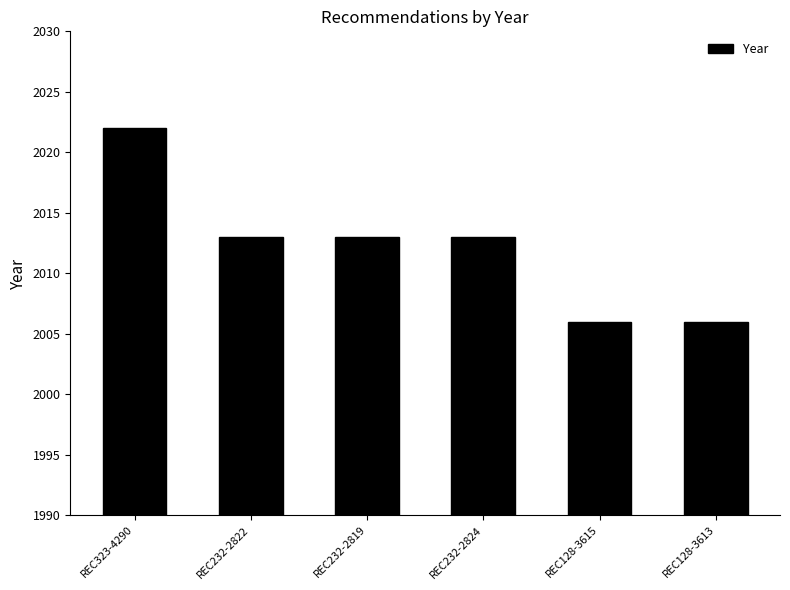

True or false: the data shows 418 at REC232-2822.

False